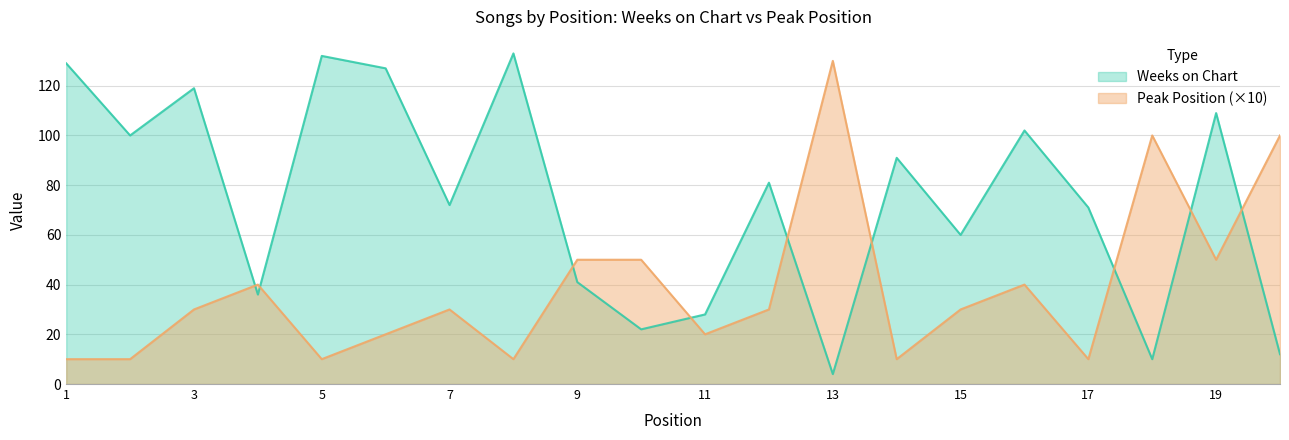

The value of Weeks on Chart at 8 is 218. True or false?

False